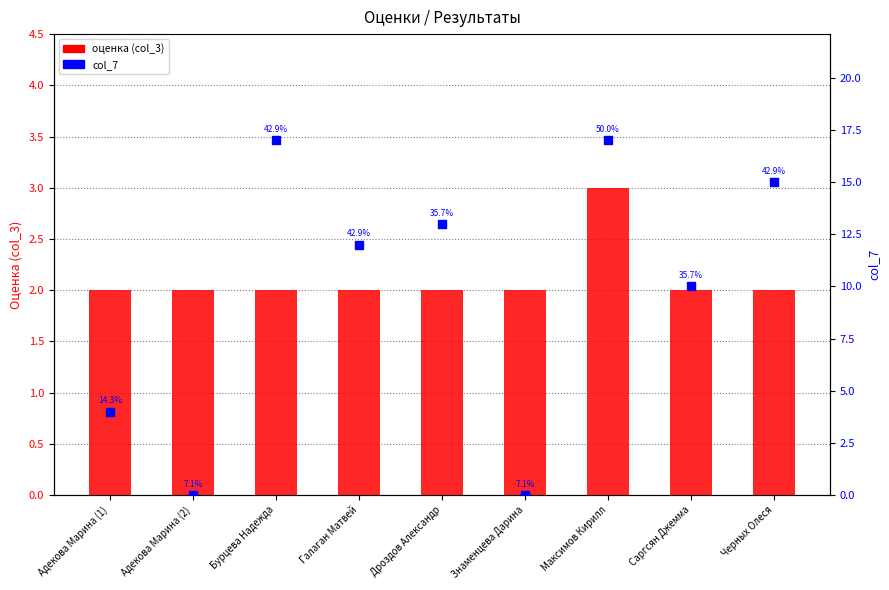

At how many categories does at least one series exceed 14?

3